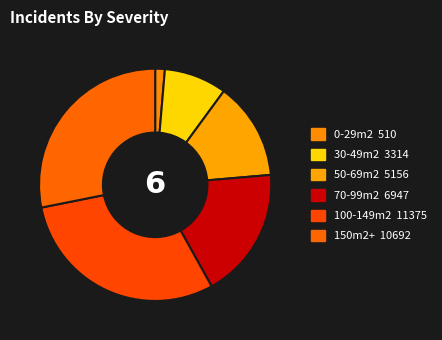

Which category has the biggest portion of the pie?

100`149m2